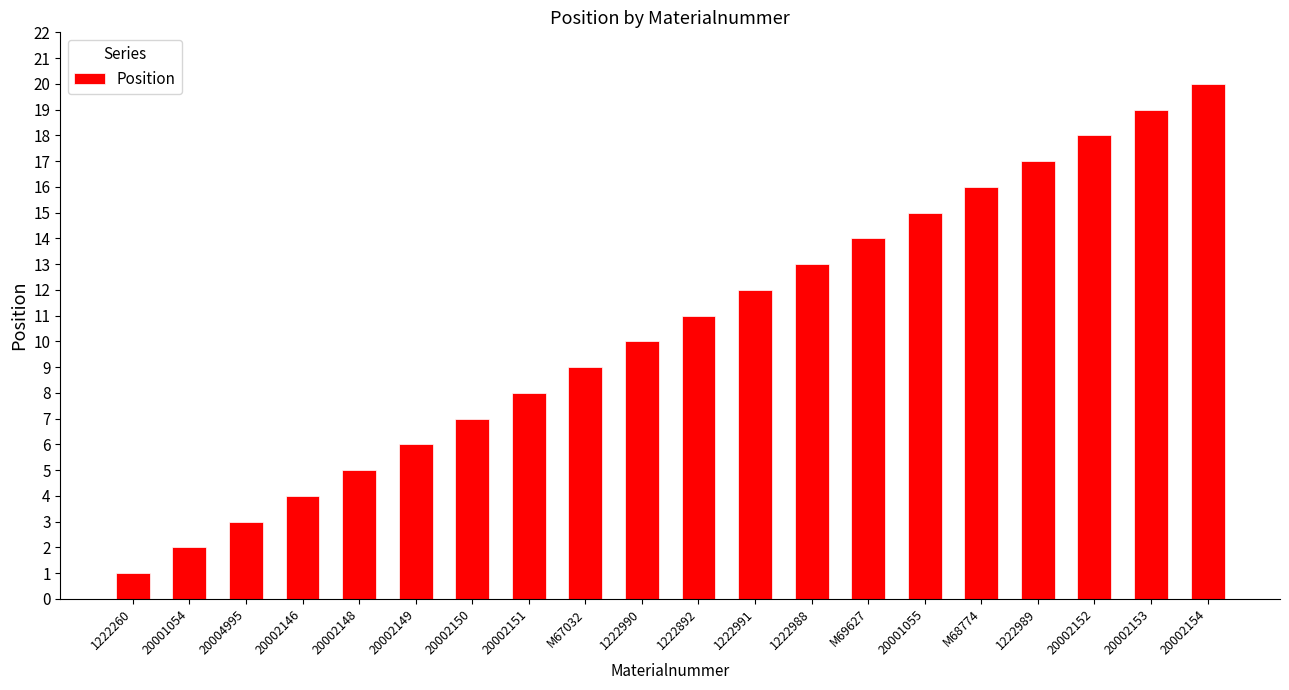

Does the chart contain any negative values?

No